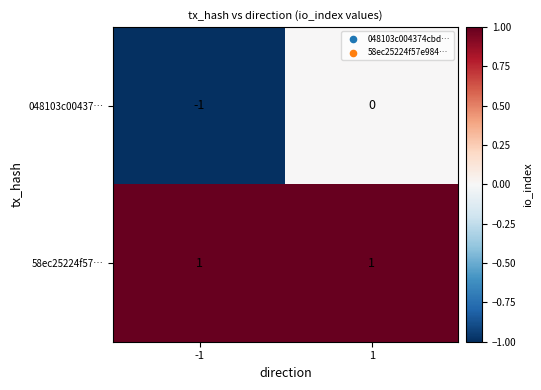

Which series has the largest range (max minus min)?

048103c00437…